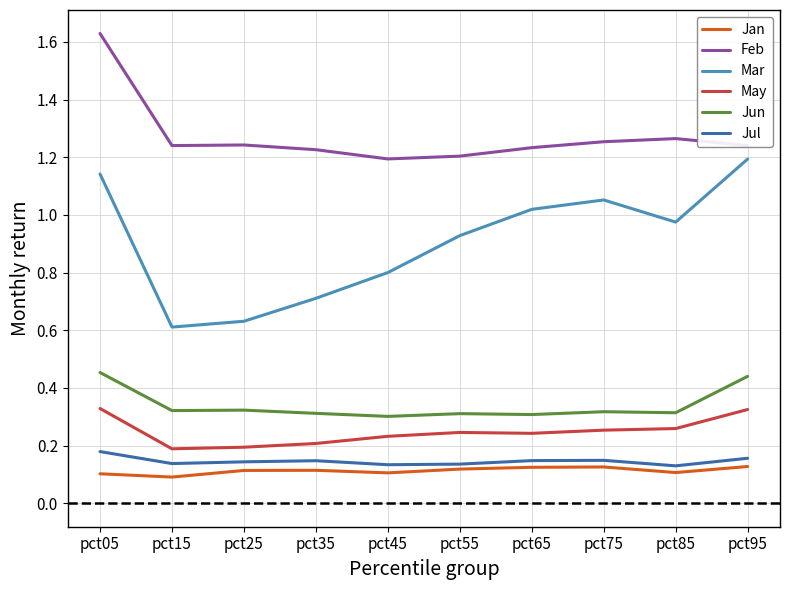

How many series are shown in this chart?

6